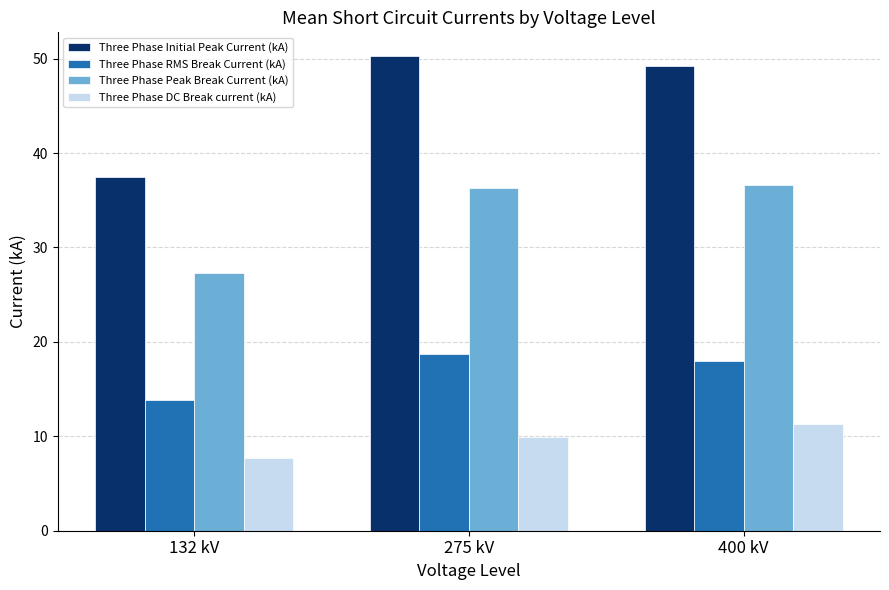

What is the smallest value displayed?

7.7